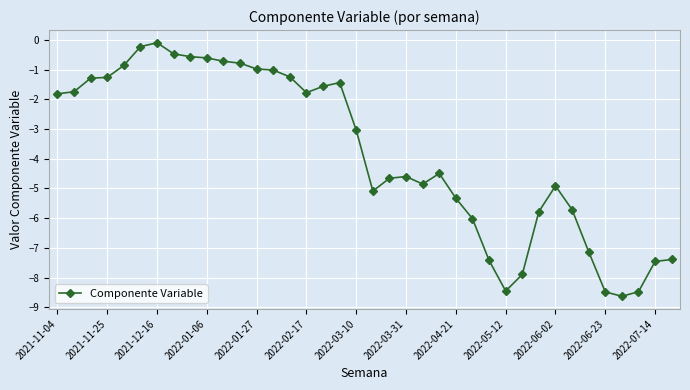

What is the difference between the maximum and minimum values?

8.5